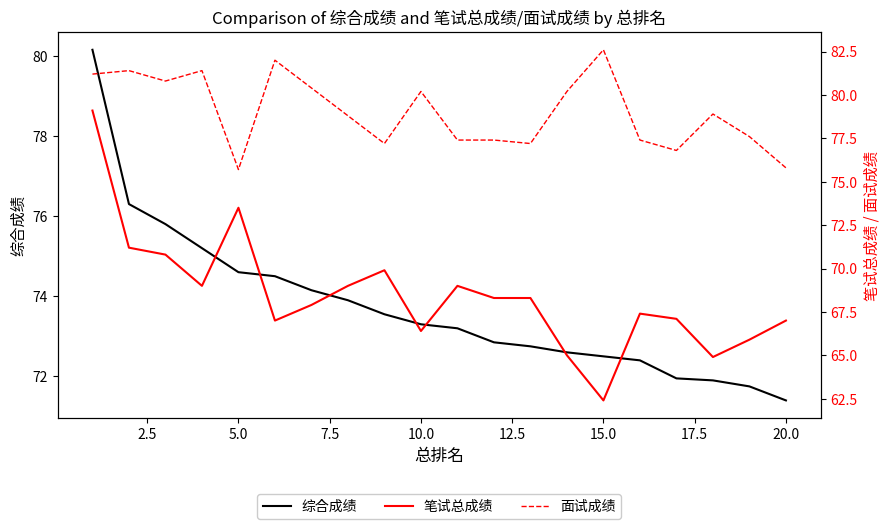

The 综合成绩 series shows 117.3 at 10.0. True or false?

False